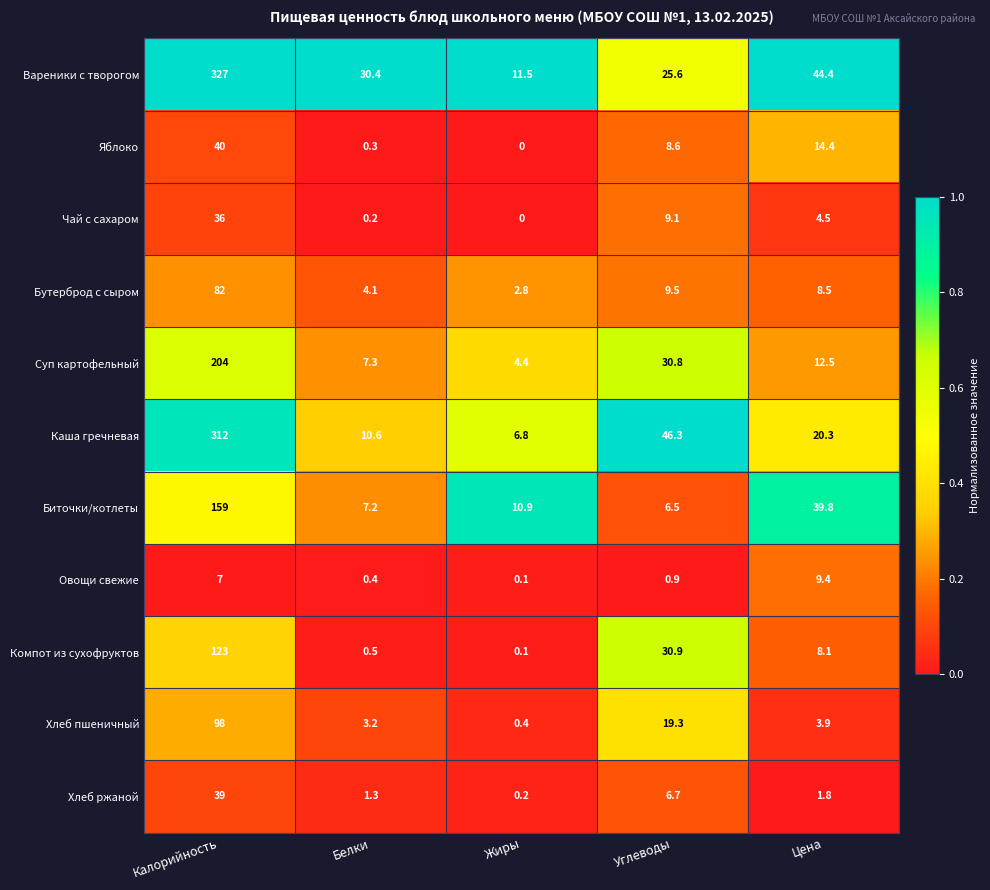

What is the maximum value shown in the chart?

327.0